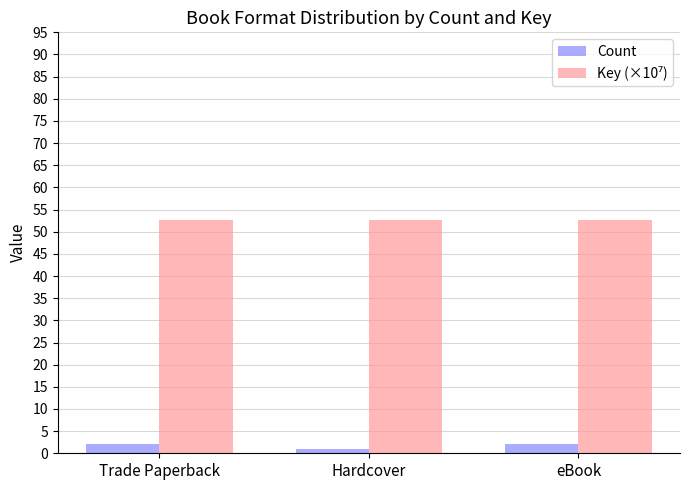

What is the difference between the highest and lowest values at eBook?

50.6